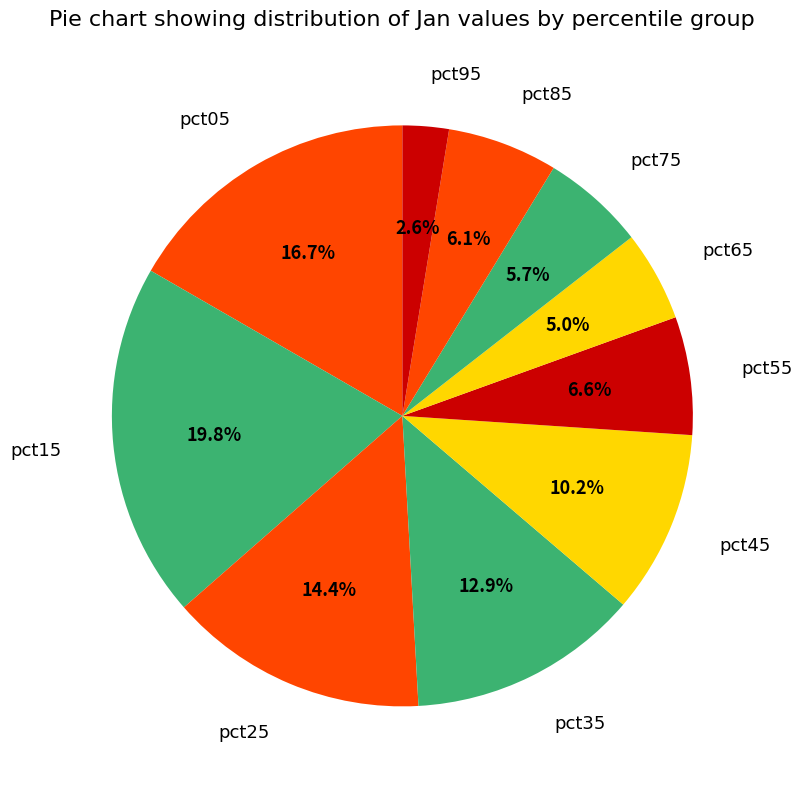

Is there any slice that represents more than half of the pie?

No